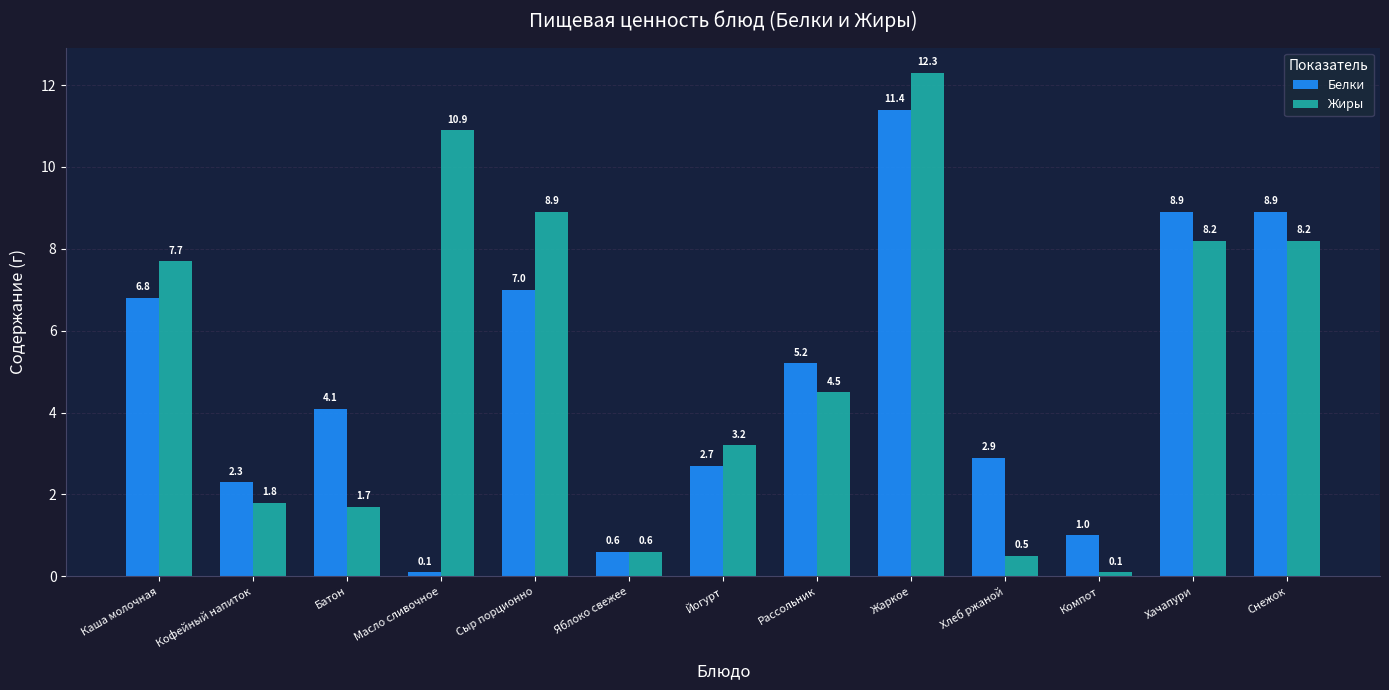

What is the maximum value for Жиры?

12.3